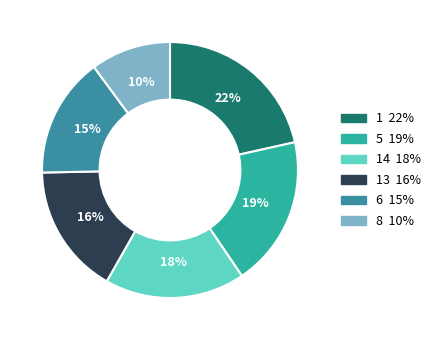

To the nearest percent, what percentage of the pie is 6 15%?

15%